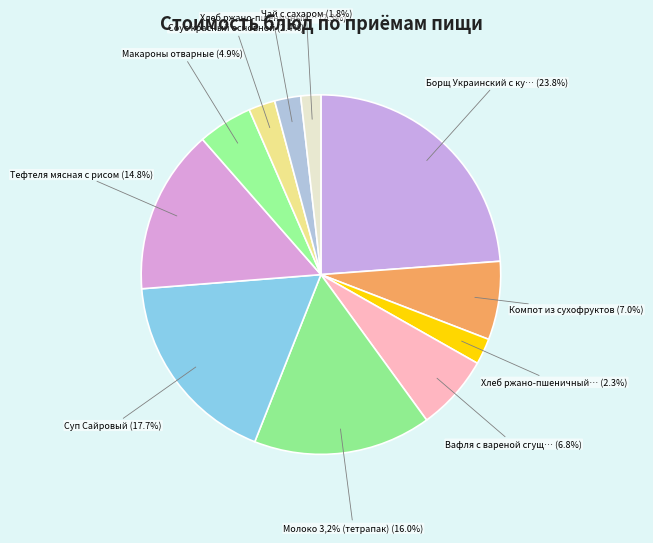

Which slice is the largest?

Борщ Украинский с курицей